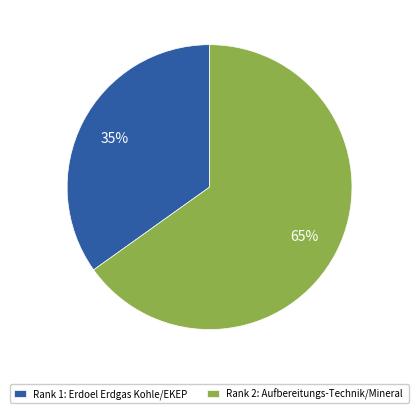

How many slices are in this pie chart?

2